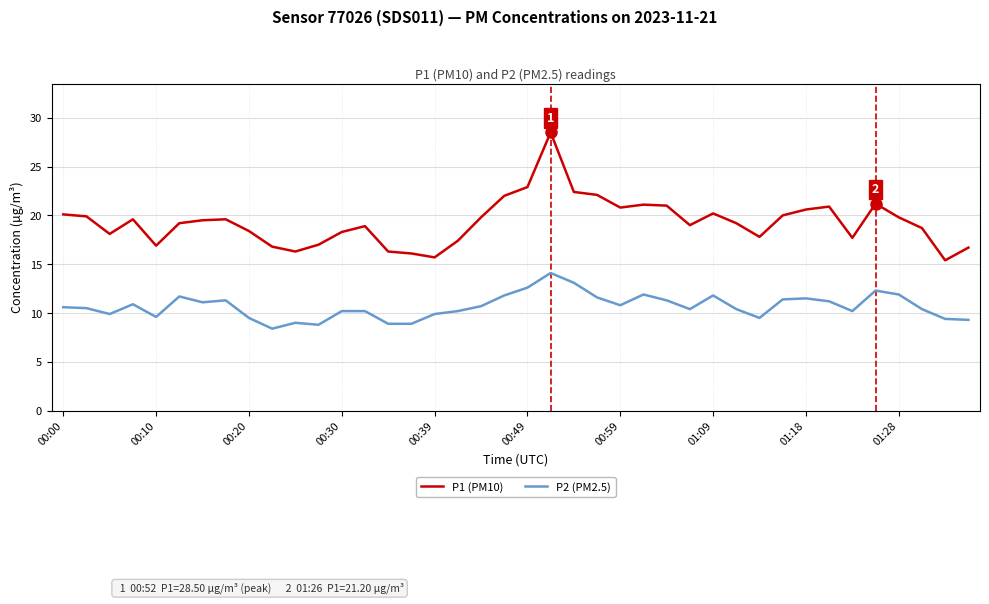

How many categories are shown in the chart?

40